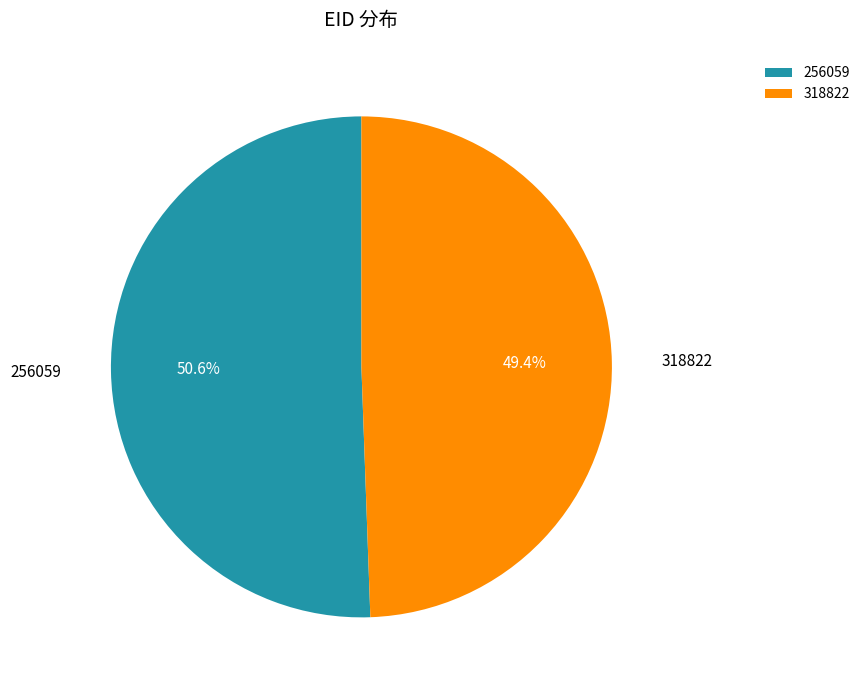

How much of the chart is everything except 318822?

50.6%